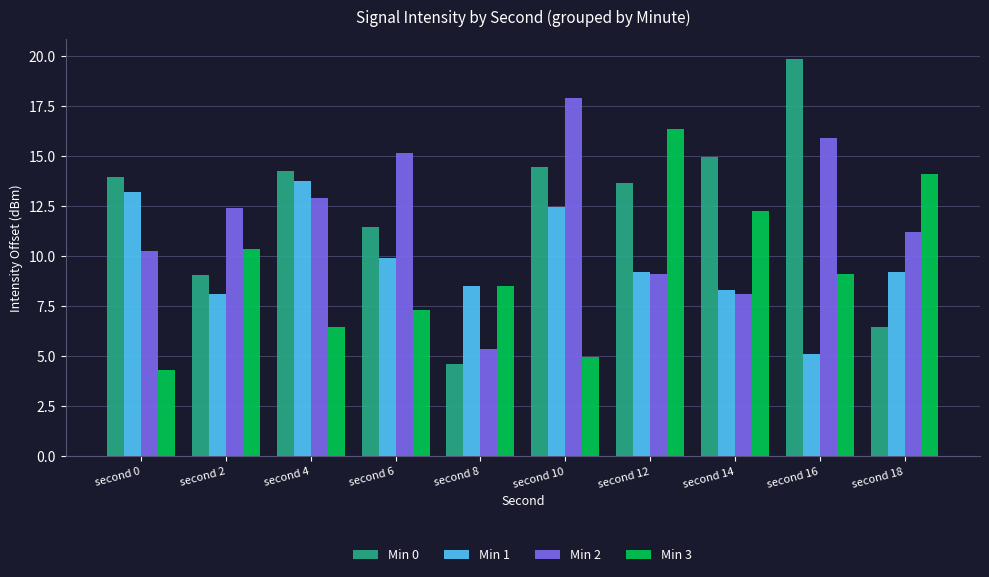

What is the spread (max minus min) of values at second 16?

14.7